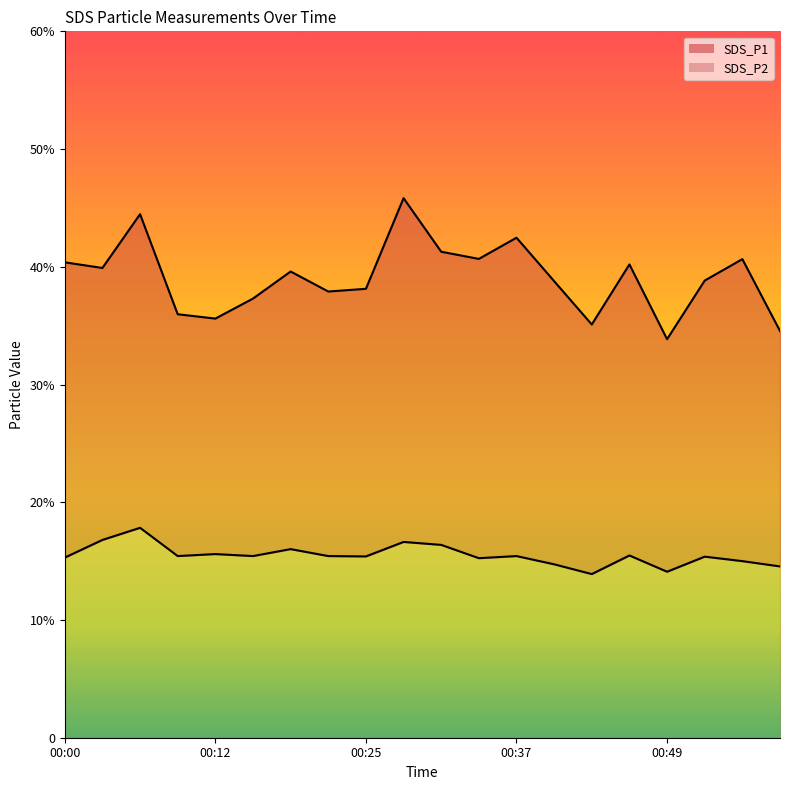

What is the difference between the maximum and minimum values in the SDS_P1 series?

12.0